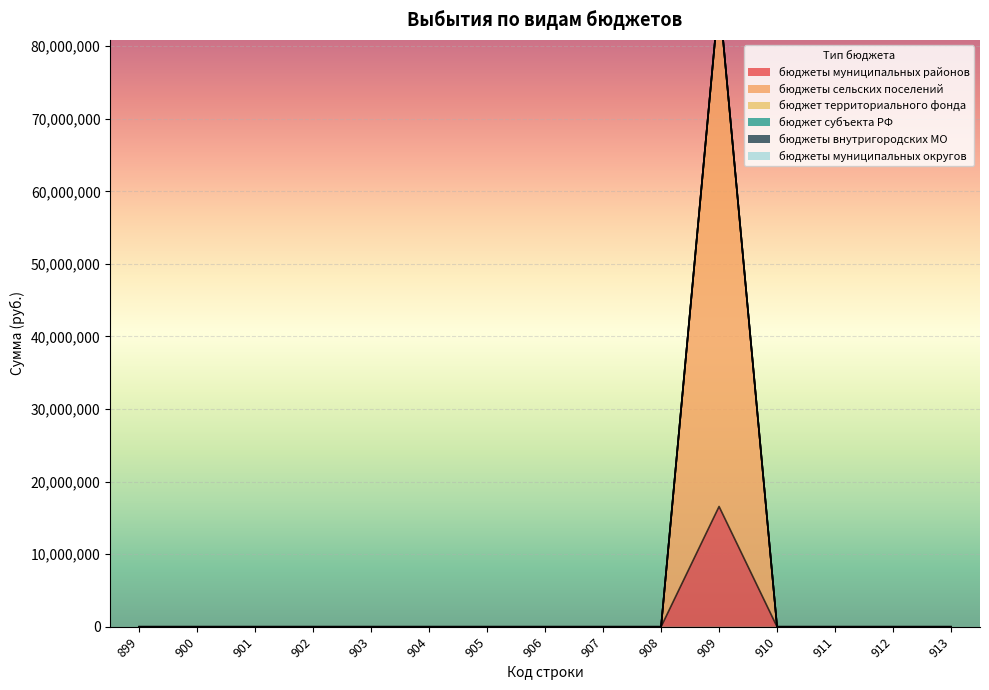

At which category is the sum across all series the highest?

909